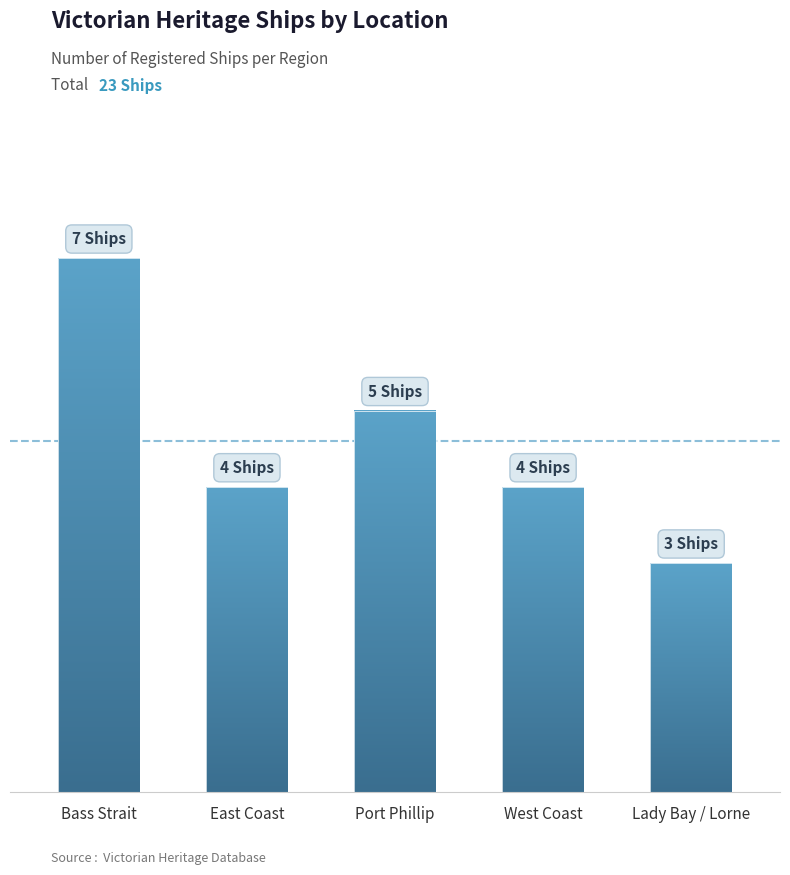

What is the label of the 5th bar from the right?

Bass Strait